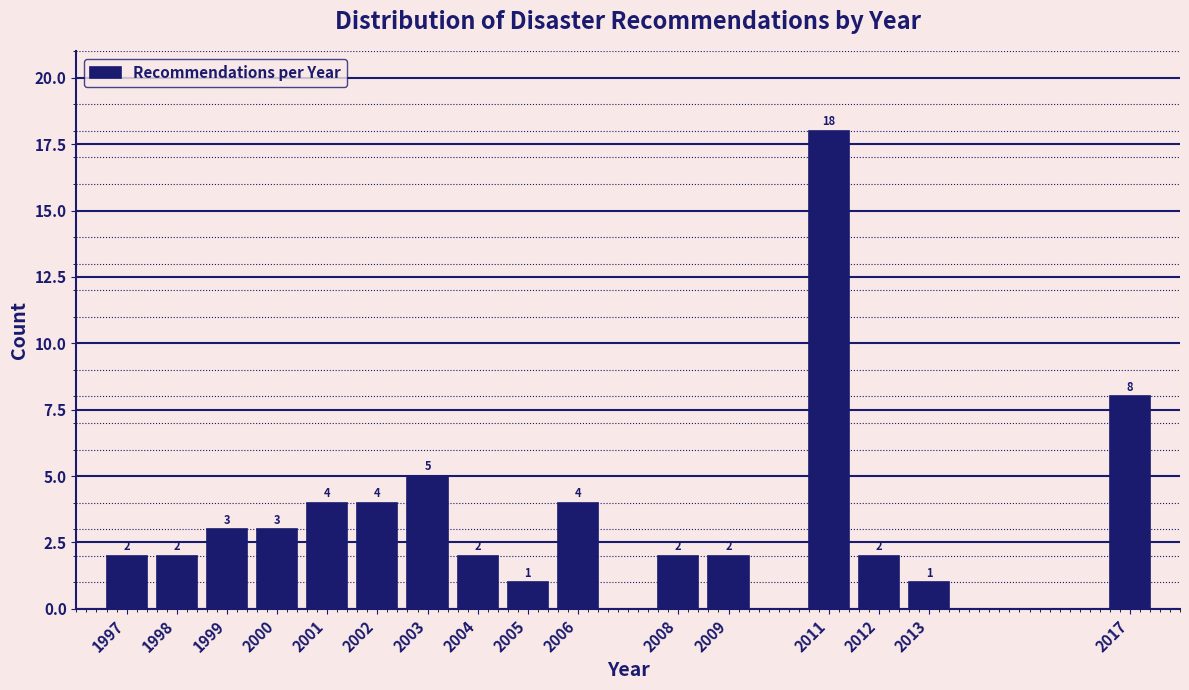

Reading right to left, list all the values displayed in this chart.

8	1	2	18	2	2	4	1	2	5	4	4	3	3	2	2